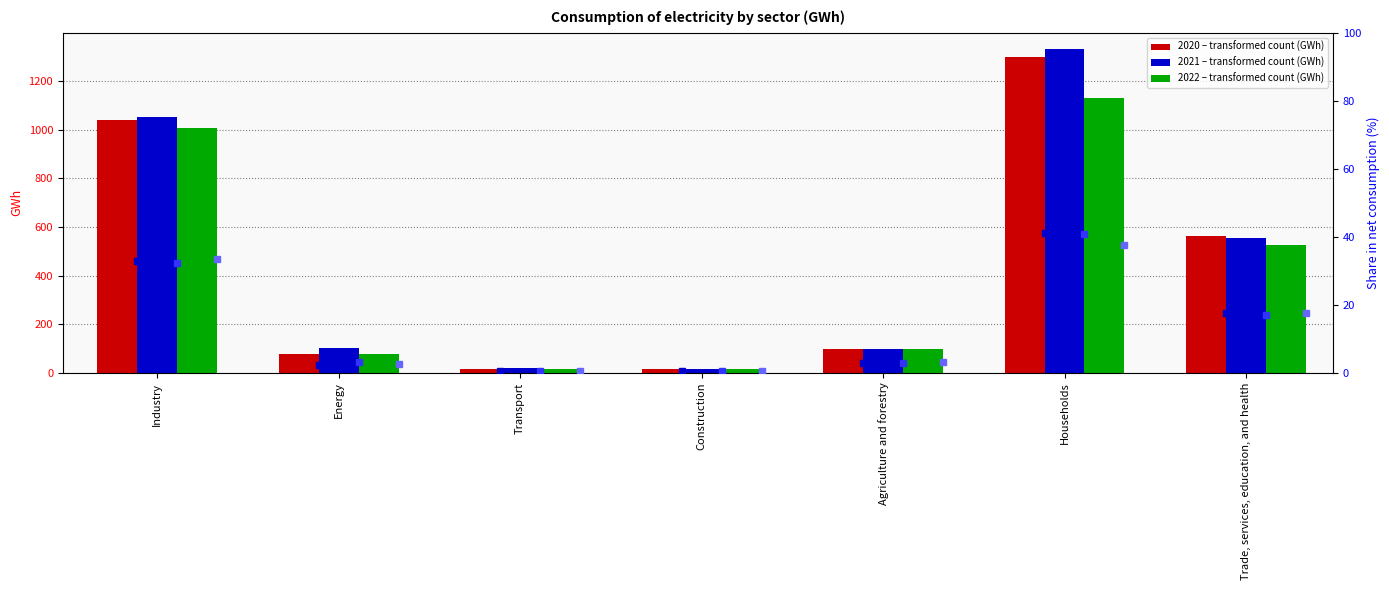

How many bars are there in each group?

3